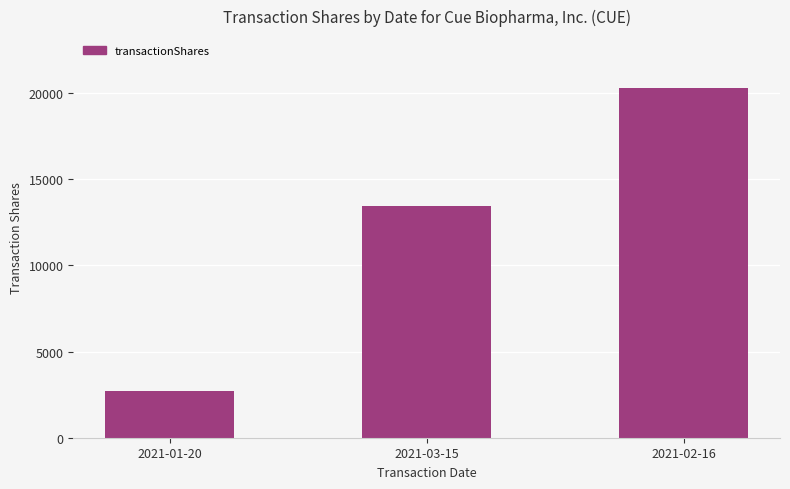

Count the values in the range 2720 to 20274.

3